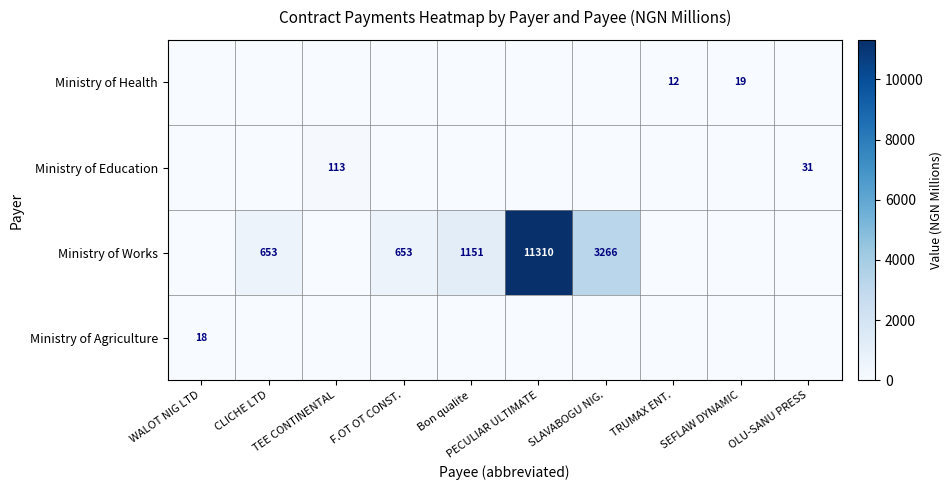

True or false: Ministry of Education has a value of 60.6 at F.OT OT CONST..

False